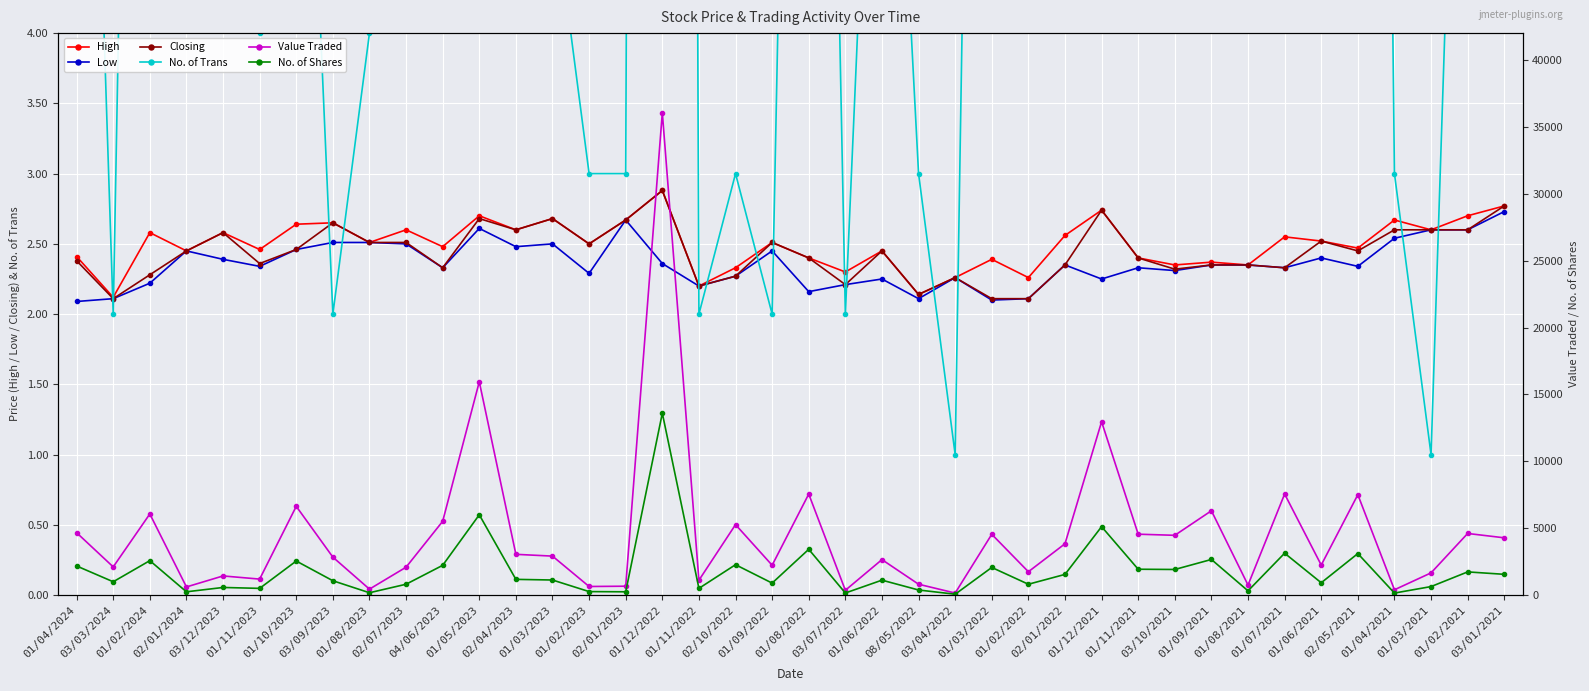

How many lines are shown in the chart?

6